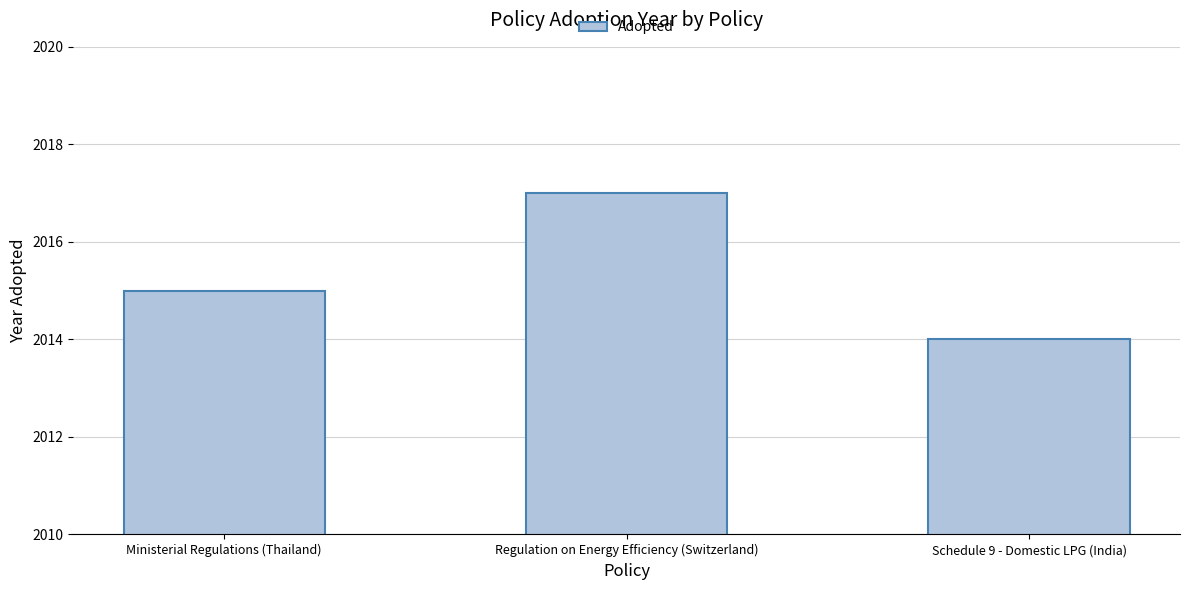

List the labels in order of value, largest first.

Regulation on Energy Efficiency (Switzerland), Ministerial Regulations (Thailand), Schedule 9 - Domestic LPG (India)